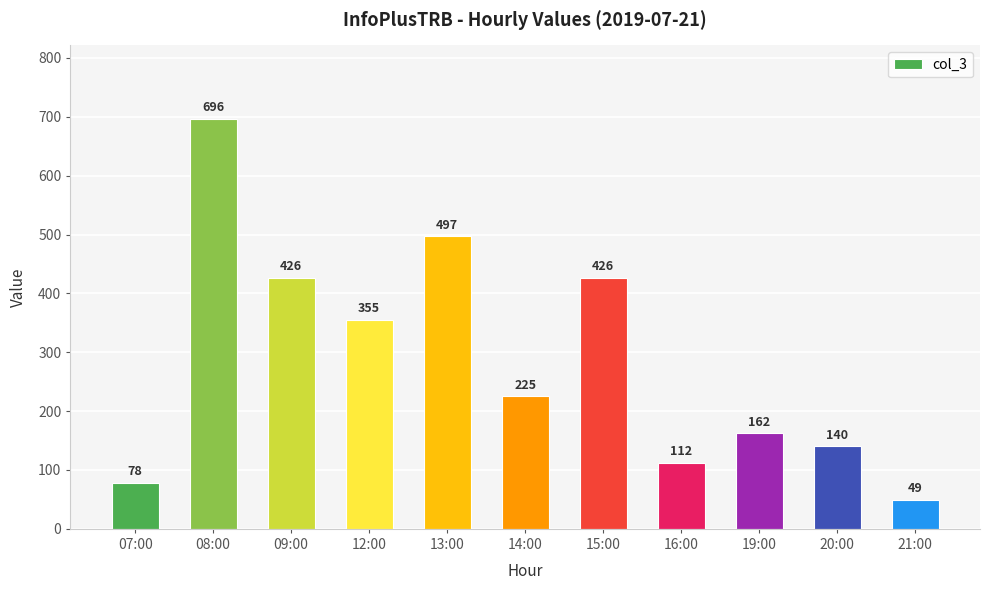

Reading right to left, extract all data points from this chart.

49	140	162	112	426	225	497	355	426	696	78